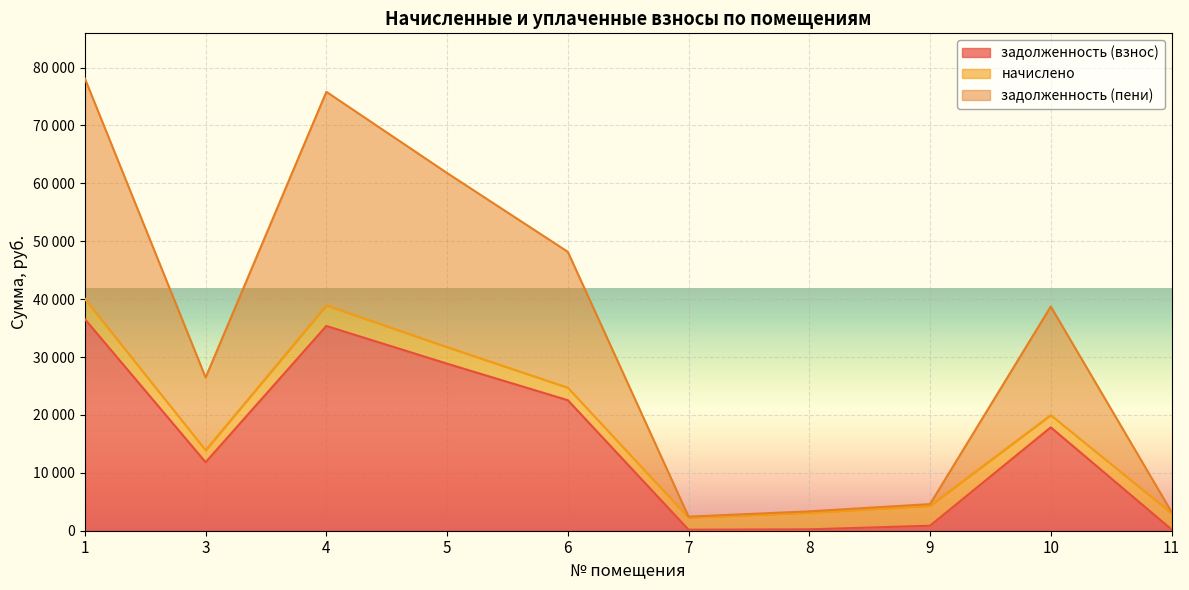

At which category is the sum across all series the highest?

1